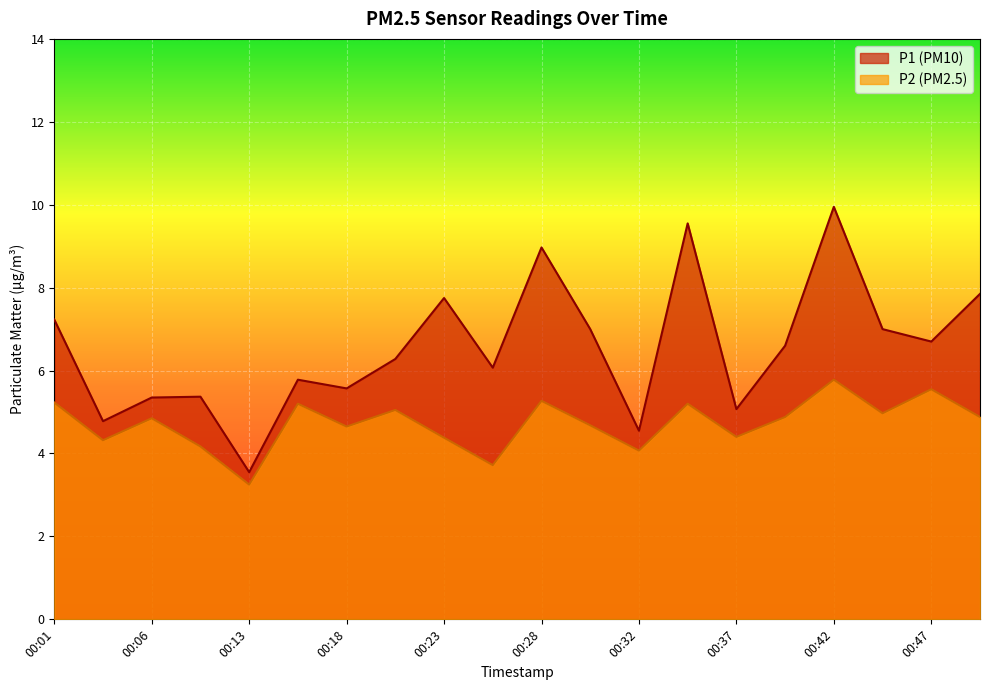

The value of P1 at 00:18 is 2.8. True or false?

False